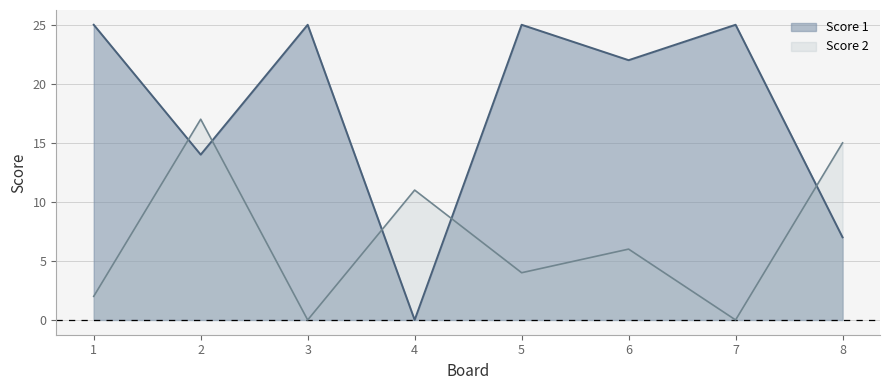

What is the highest value of the Score 1 series?

25